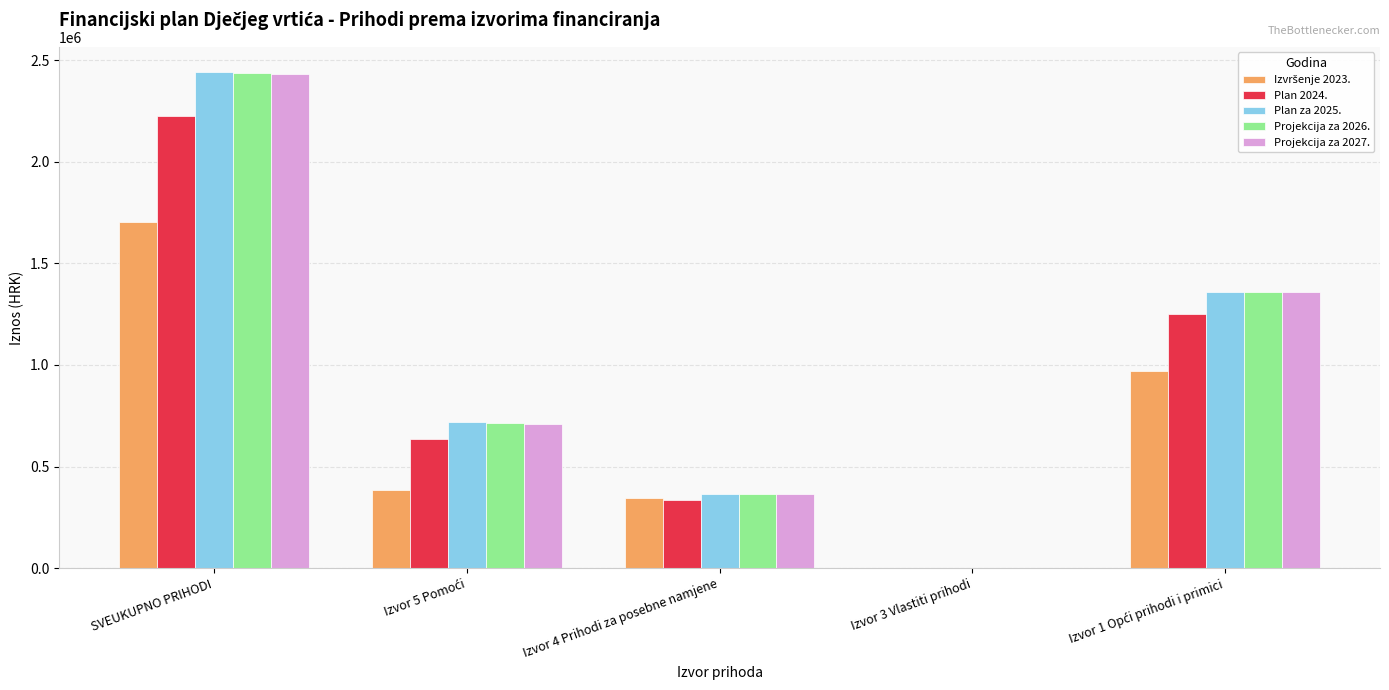

How many groups of bars are there?

5